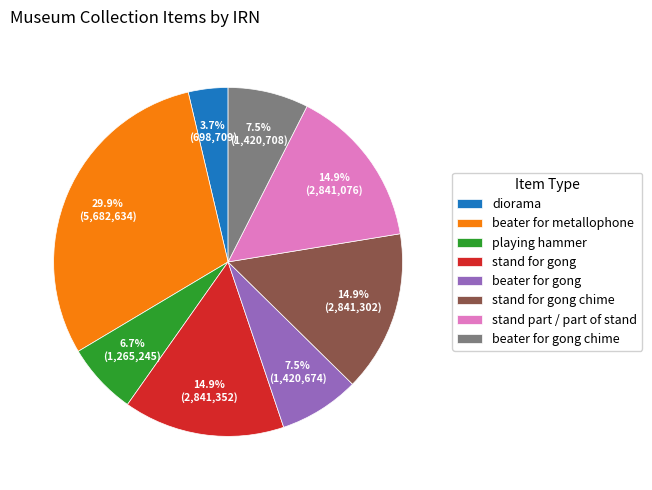

Which has a higher value, diorama or beater for gong chime?

beater for gong chime